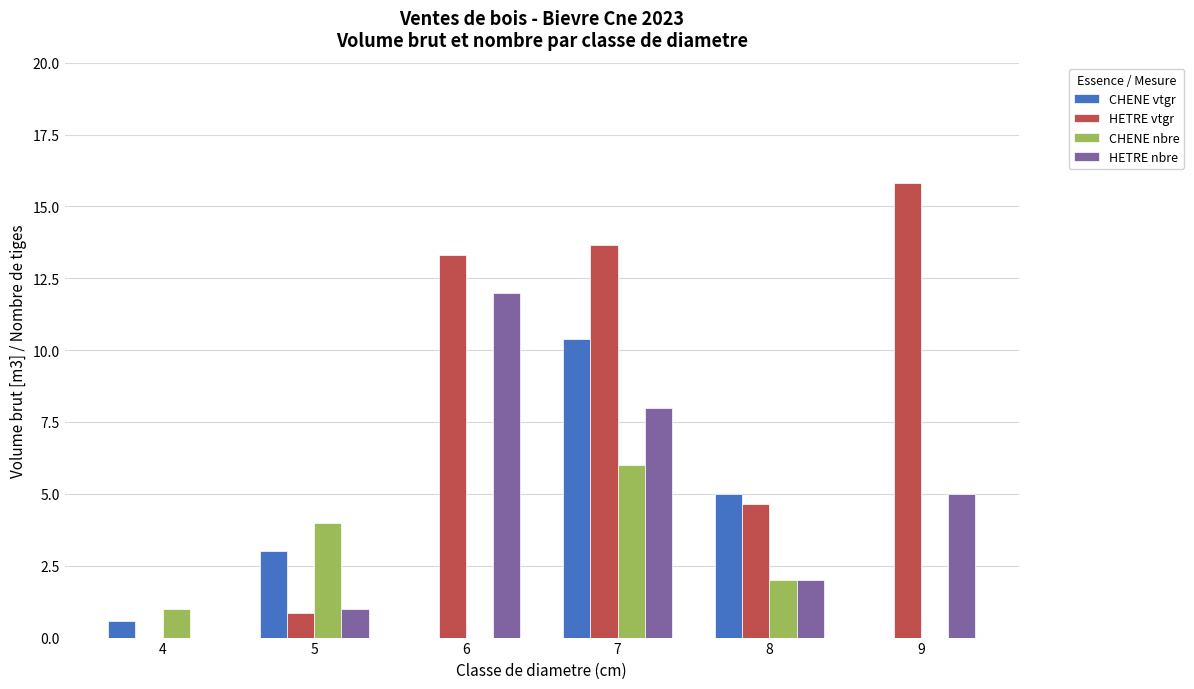

How many data points does each series have?

6